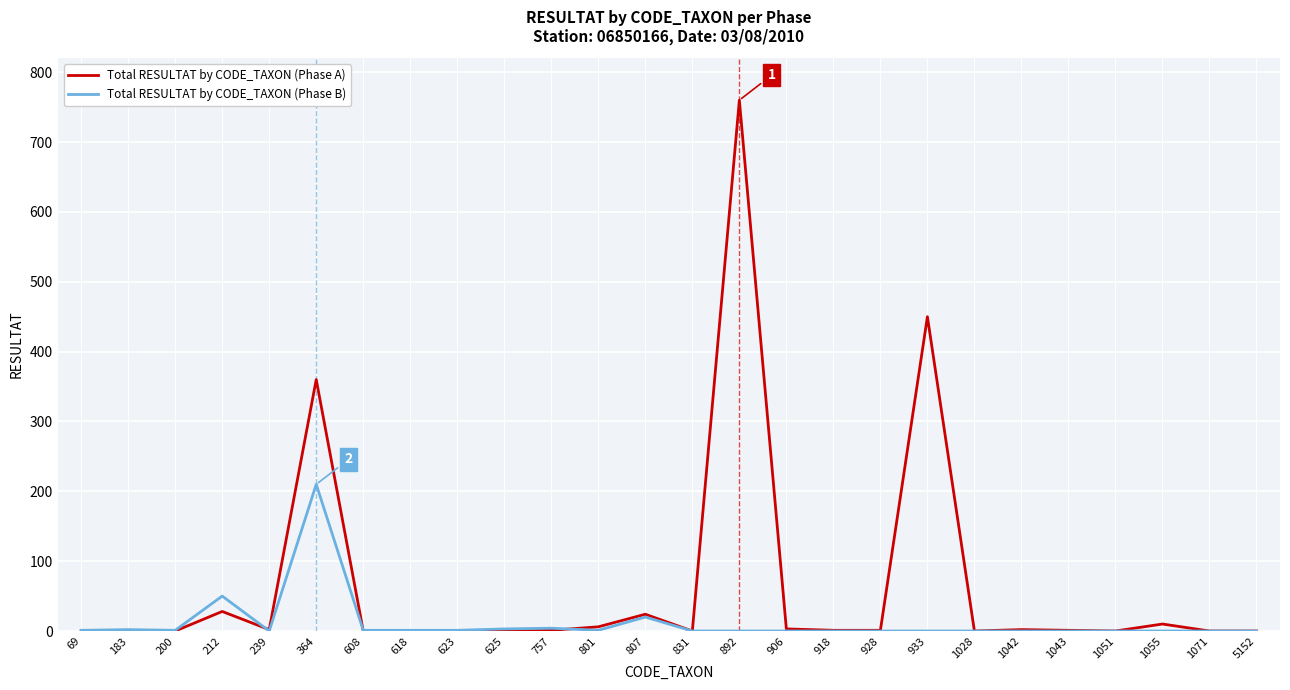

True or false: Total RESULTAT by CODE_TAXON (Phase A) has more than 1 interior local peaks.

True